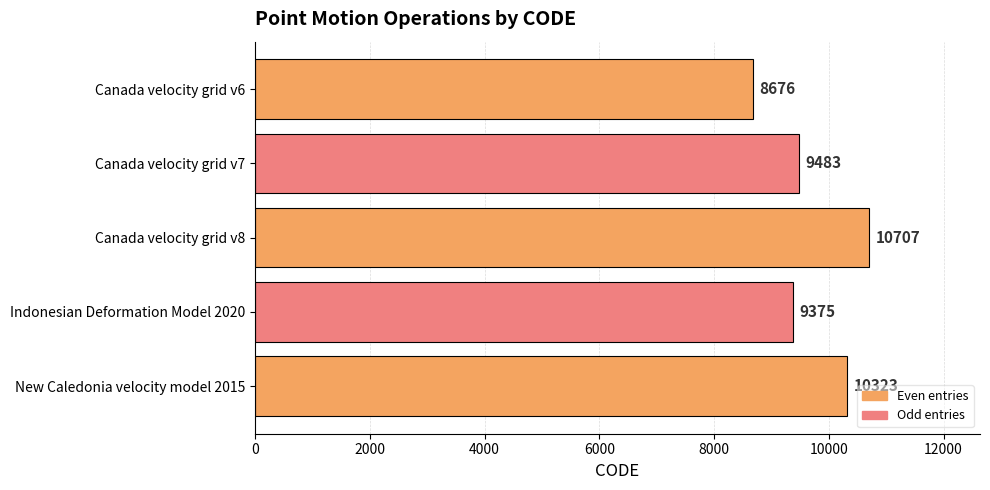

At which category does the chart reach its peak across all series?

Canada velocity grid v8